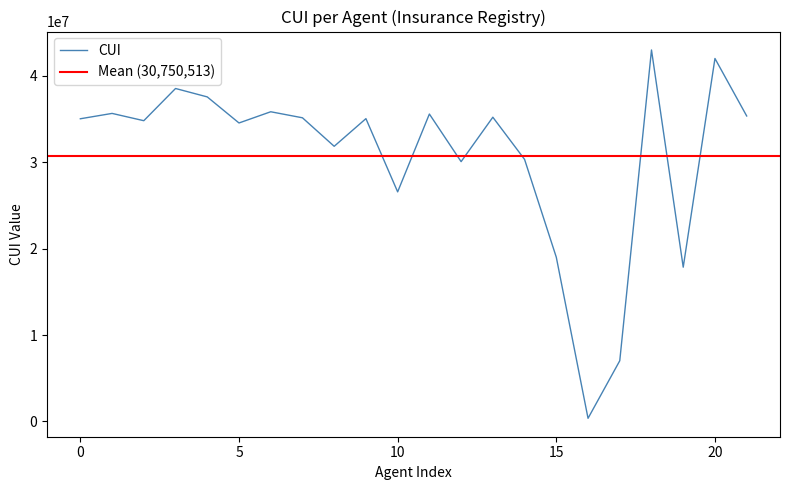

The value at CBI is 61186506. True or false?

False